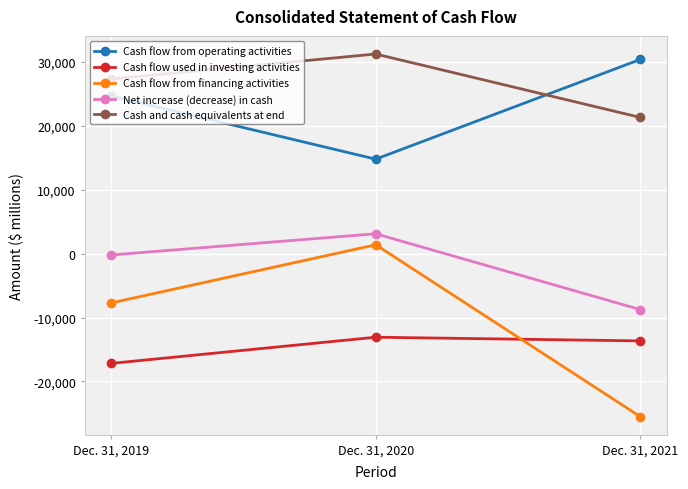

Reading left to right, extract all data points from this chart.

Cash flow from operating activities: 24685	14803	30410
Cash flow used in investing activities: -17177	-13079	-13656
Cash flow from financing activities: -7709	1398	-25497
Net increase (decrease) in cash: -201	3122	-8743
Cash and cash equivalents at end: 27352	31268	21342